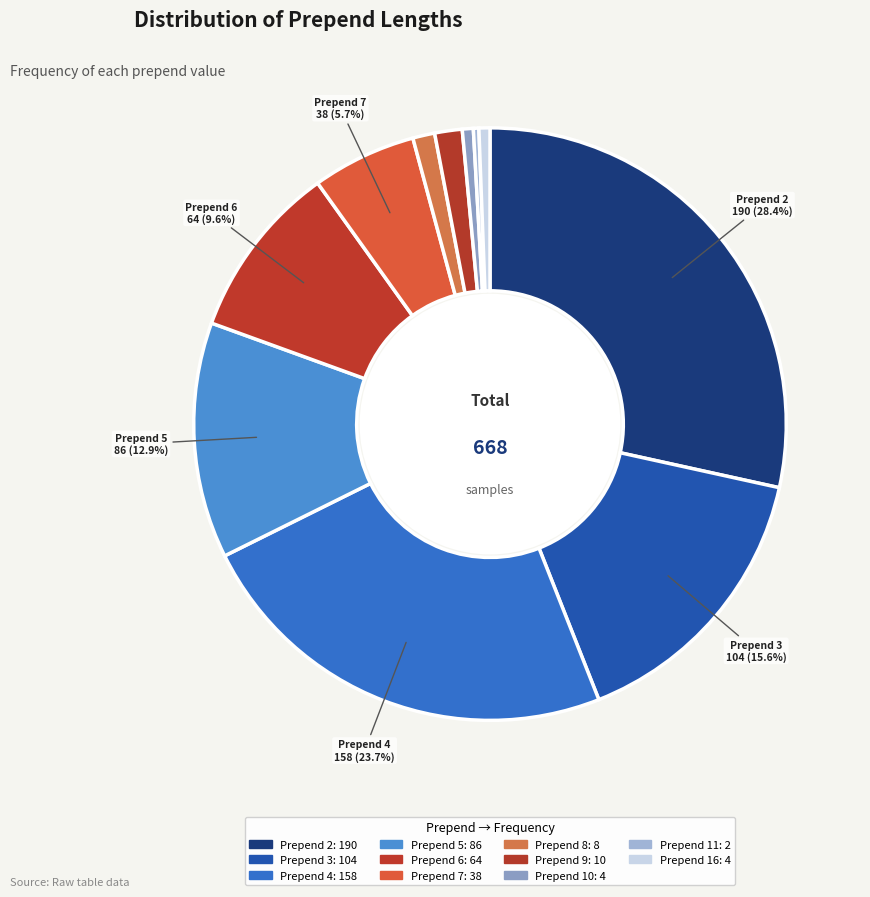

What is the largest slice in the pie chart?

2